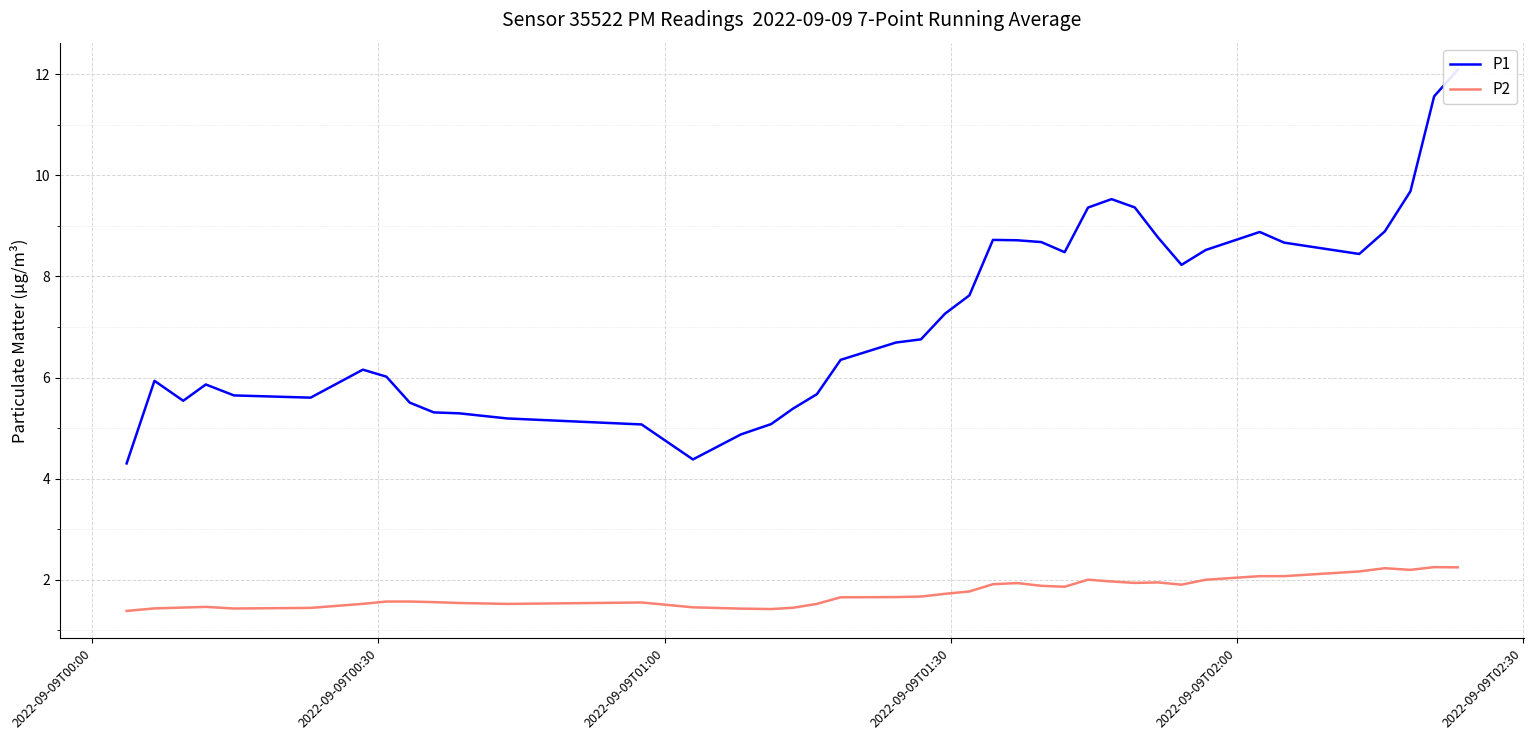

What is the lowest value of the P2 series?

1.4